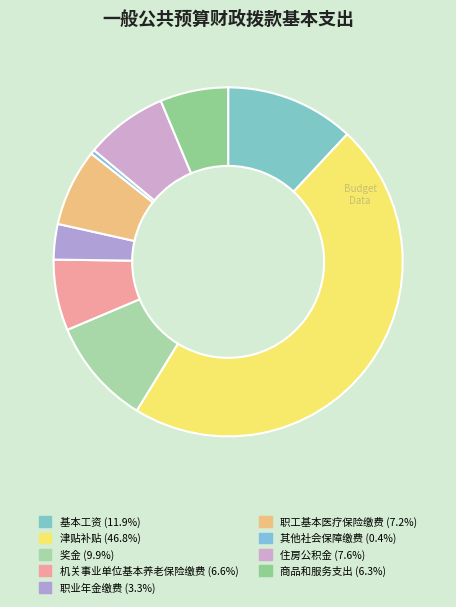

Is there a majority slice in this chart?

No